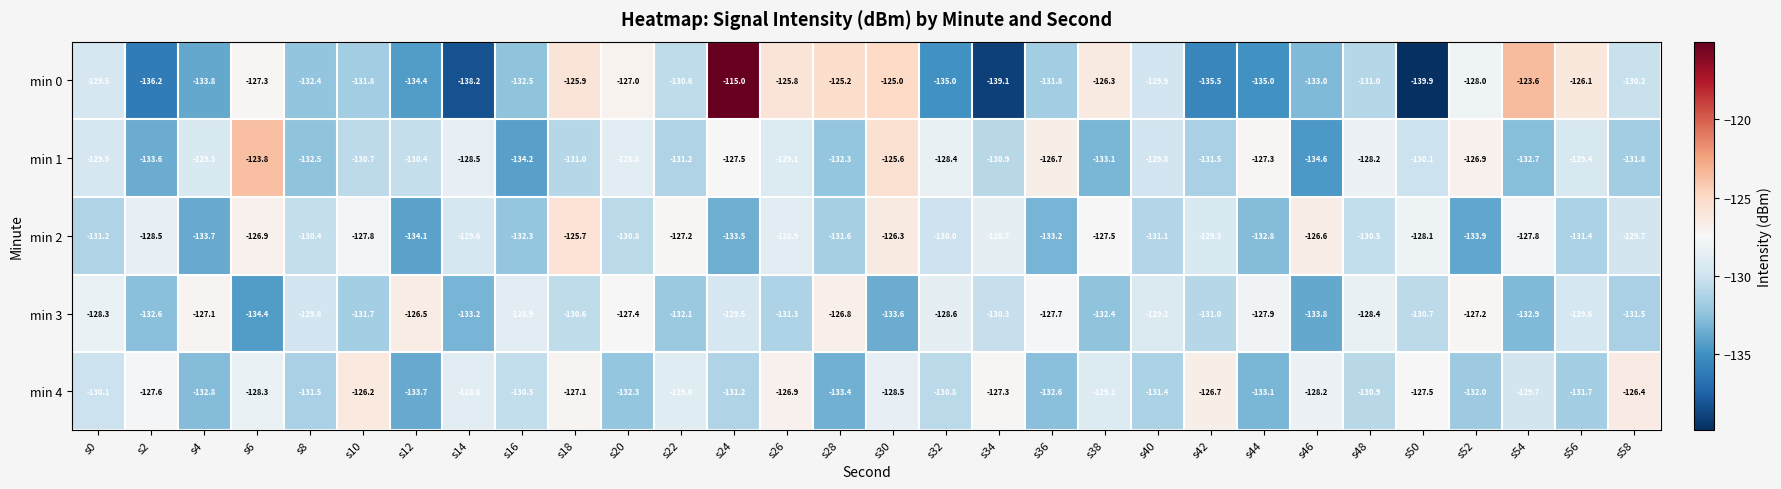

List the series in order of their peak value, highest first.

min 0, min 1, min 2, min 4, min 3